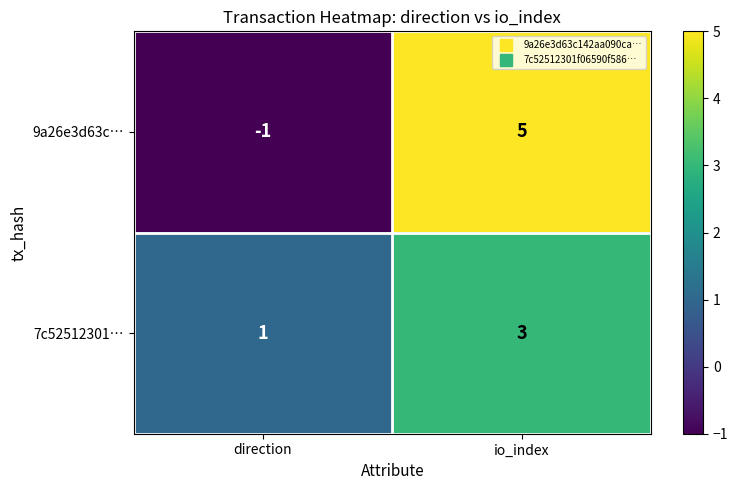

List the series in order of their peak value, highest first.

9a26e3d63c…, 7c52512301…